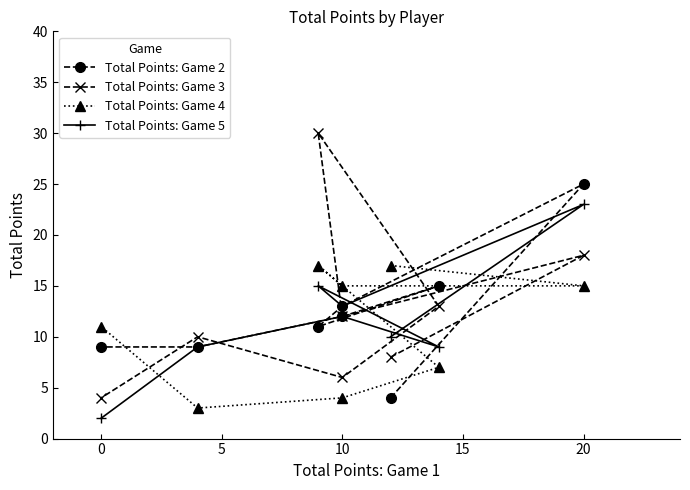

Does the chart display data point markers on the line(s)?

Yes